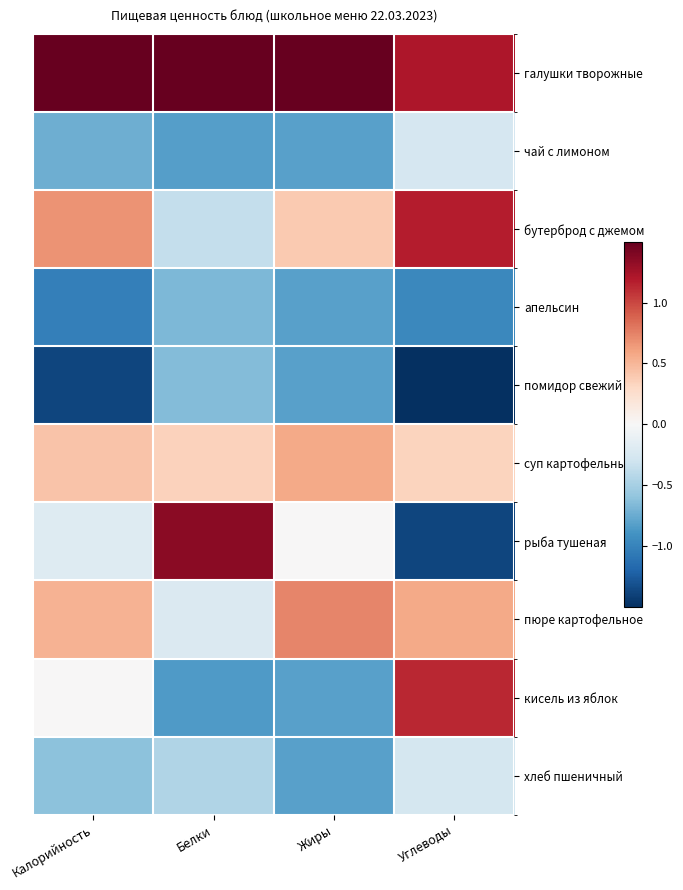

Which has a higher value, Белки or Жиры?

Жиры